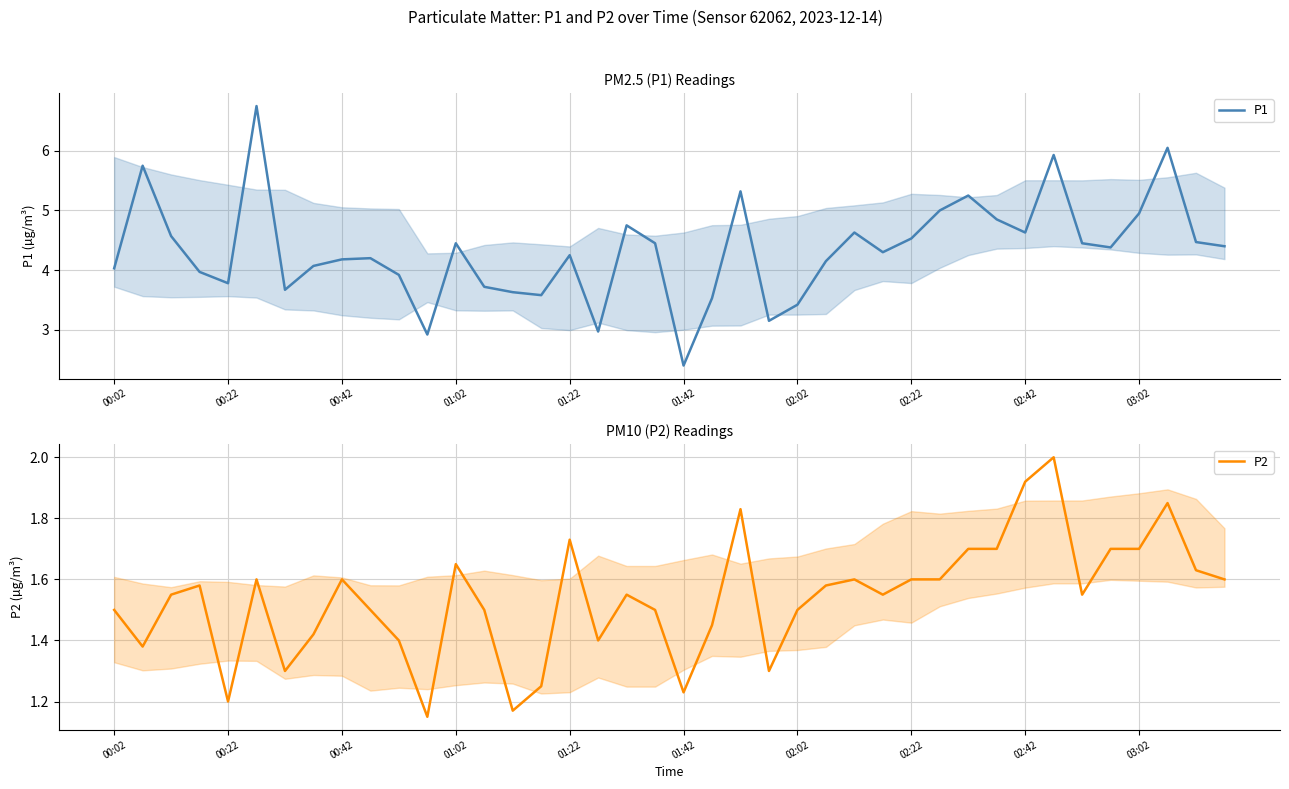

True or false: P1 and P2 cross at least once.

False